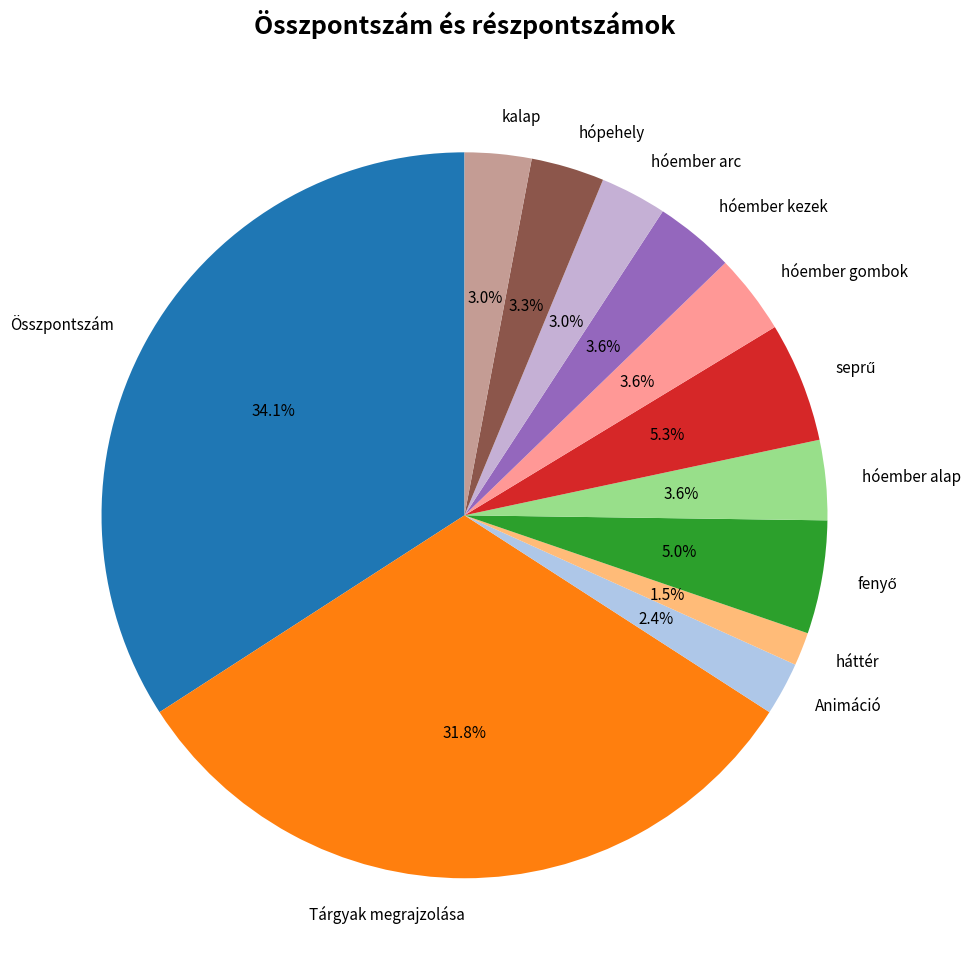

To the nearest percent, what is the average slice percentage?

8%